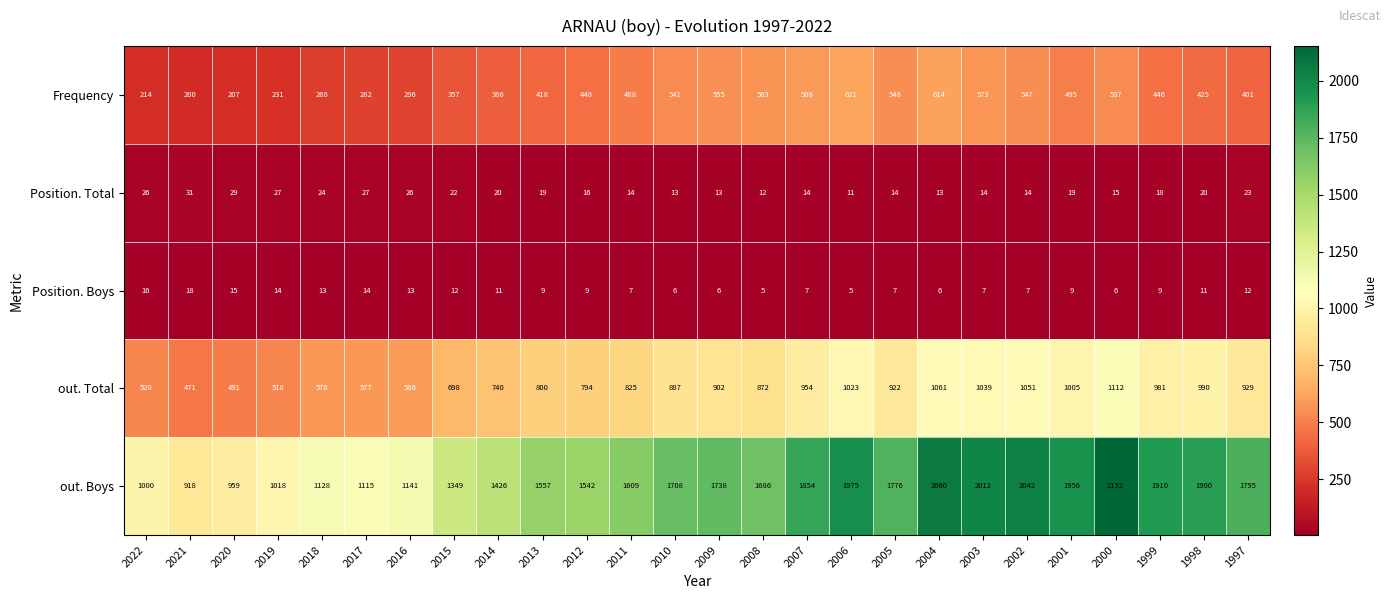

Count the number of data series in this chart.

5